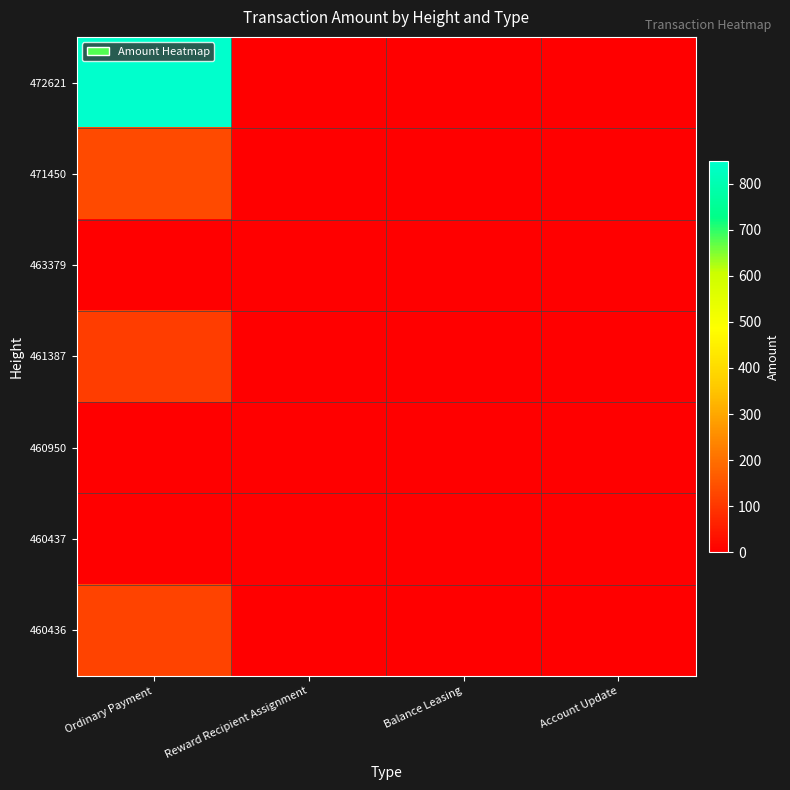

Rank the series by their maximum value, from lowest to highest.

463379, 460950, 460437, 461387, 460436, 471450, 472621